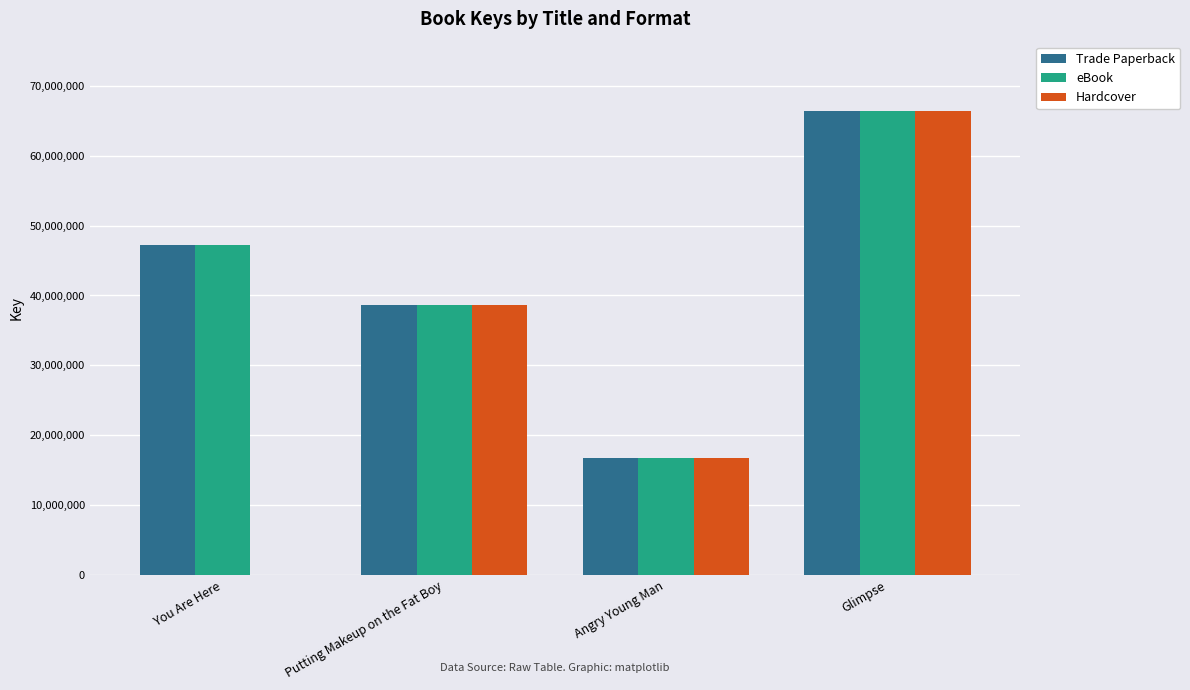

What is the sum of the Trade Paperback values at Glimpse and Putting Makeup on the Fat Boy?

104983255